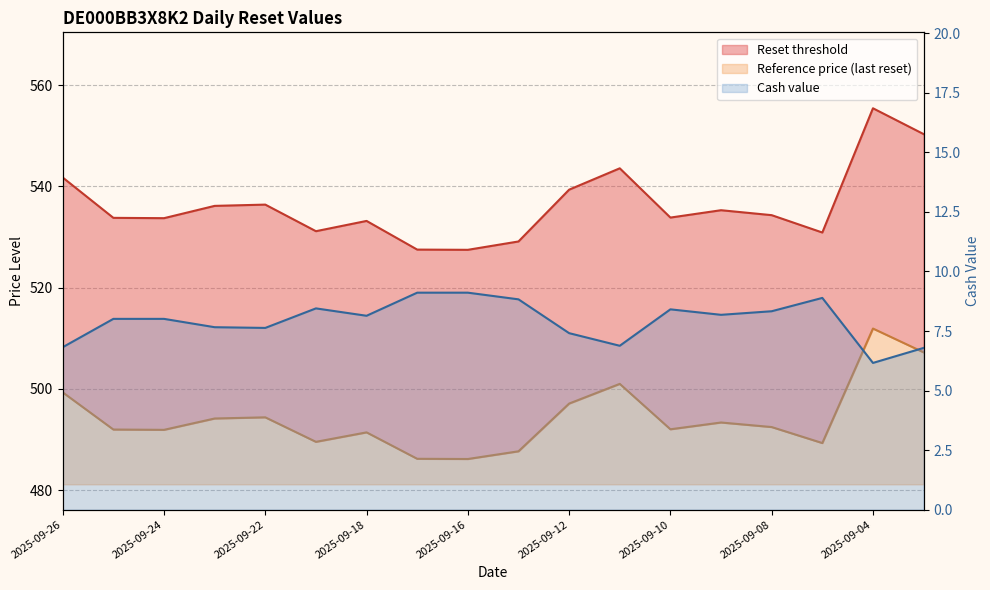

Is it true that Reset threshold equals 527.5 at 2025-09-17?

True